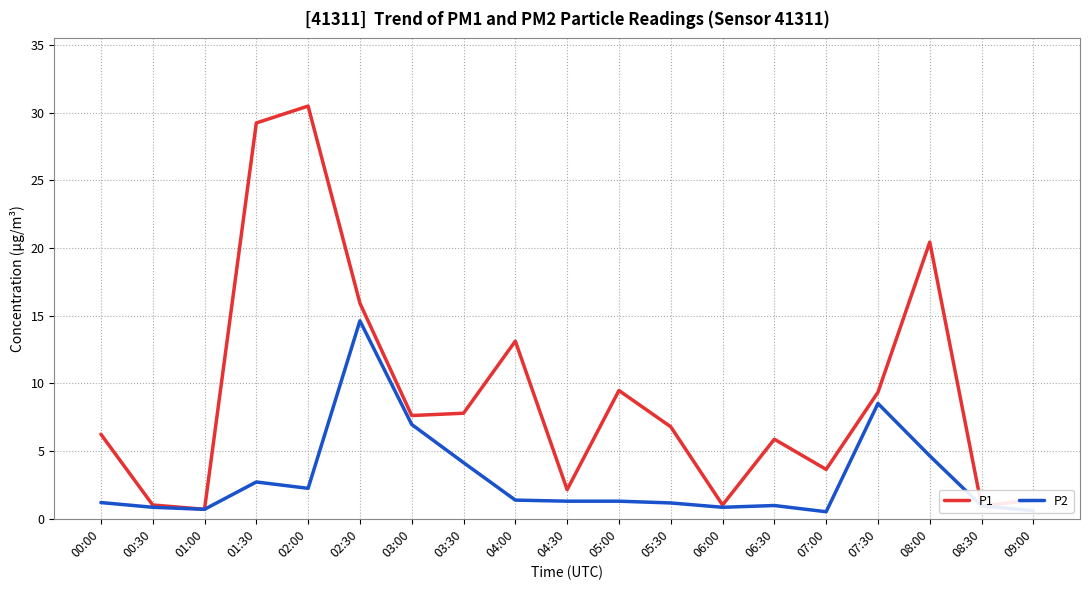

What are all the series names shown in the legend?

P1, P2